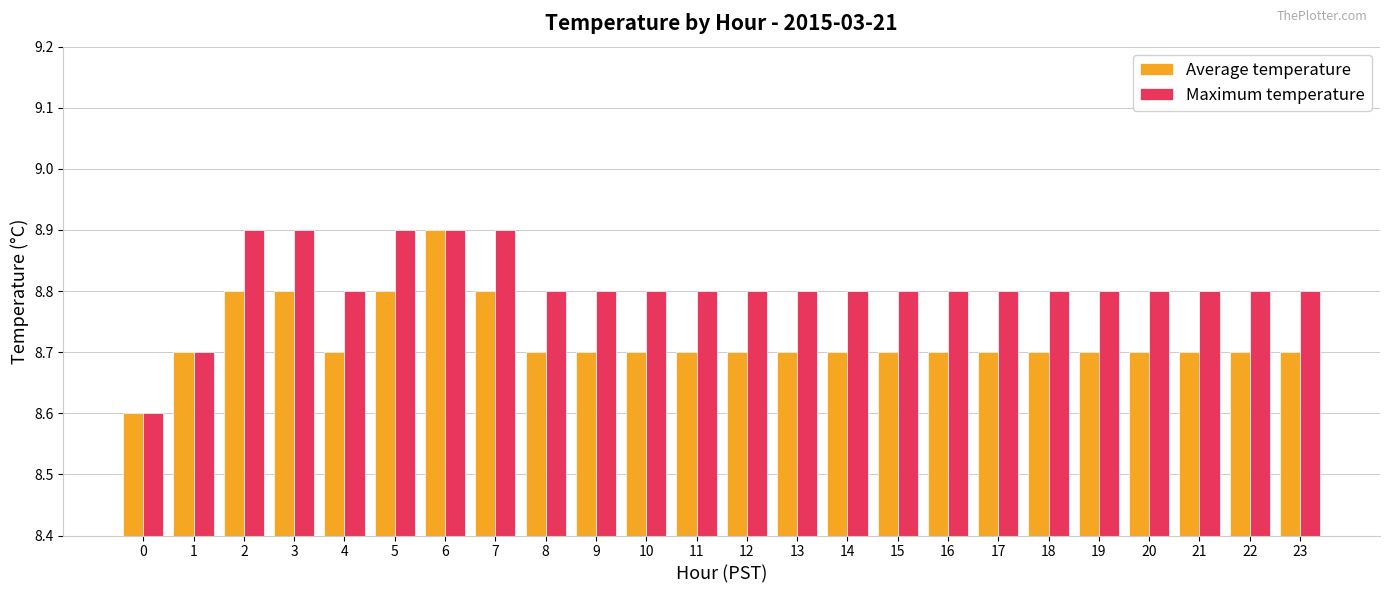

What is the average value of the Maximum temperature series?

8.8